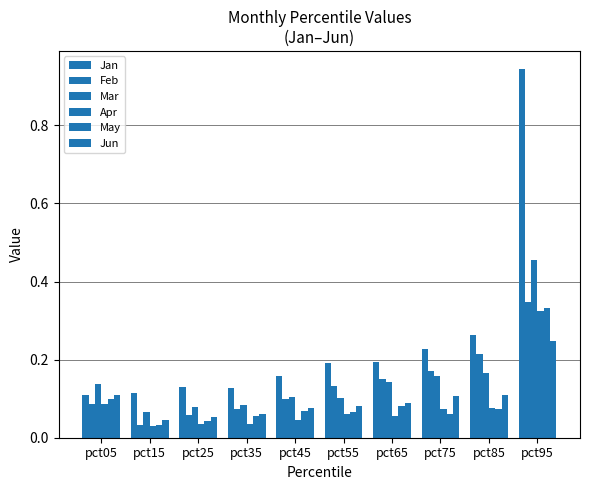

Reading left to right, transcribe all the data shown in this chart.

Jan: pct05=0.1	pct15=0.1	pct25=0.1	pct35=0.1	pct45=0.2	pct55=0.2	pct65=0.2	pct75=0.2	pct85=0.3	pct95=0.9
Feb: pct05=0.1	pct15=0.0	pct25=0.1	pct35=0.1	pct45=0.1	pct55=0.1	pct65=0.1	pct75=0.2	pct85=0.2	pct95=0.3
Mar: pct05=0.1	pct15=0.1	pct25=0.1	pct35=0.1	pct45=0.1	pct55=0.1	pct65=0.1	pct75=0.2	pct85=0.2	pct95=0.5
Apr: pct05=0.1	pct15=0.0	pct25=0.0	pct35=0.0	pct45=0.0	pct55=0.1	pct65=0.1	pct75=0.1	pct85=0.1	pct95=0.3
May: pct05=0.1	pct15=0.0	pct25=0.0	pct35=0.1	pct45=0.1	pct55=0.1	pct65=0.1	pct75=0.1	pct85=0.1	pct95=0.3
Jun: pct05=0.1	pct15=0.0	pct25=0.1	pct35=0.1	pct45=0.1	pct55=0.1	pct65=0.1	pct75=0.1	pct85=0.1	pct95=0.2